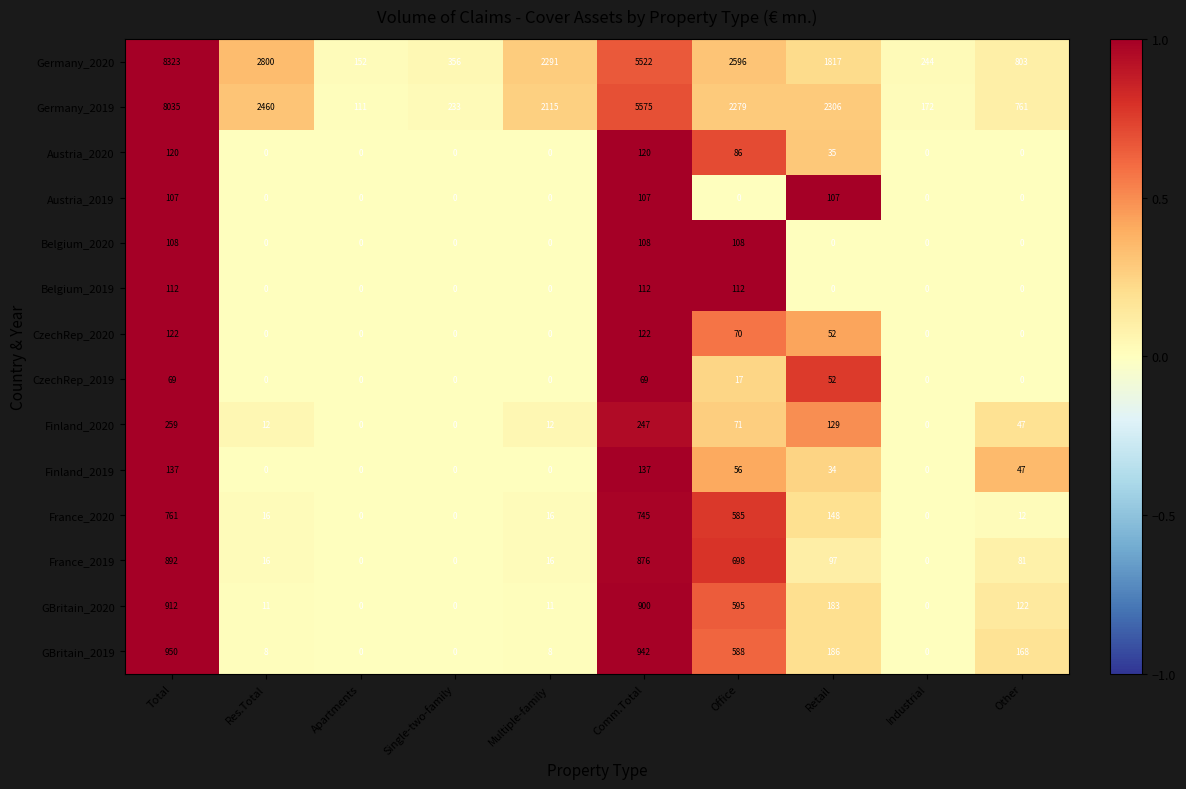

The Finland_2020 series shows 5 at Multiple-family. True or false?

False